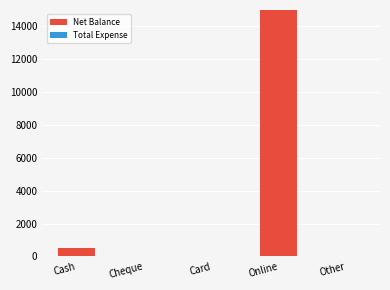

Reading left to right, list all the values displayed in this chart.

Cash=500	Cheque=0	Card=0	Online=15000	Other=0